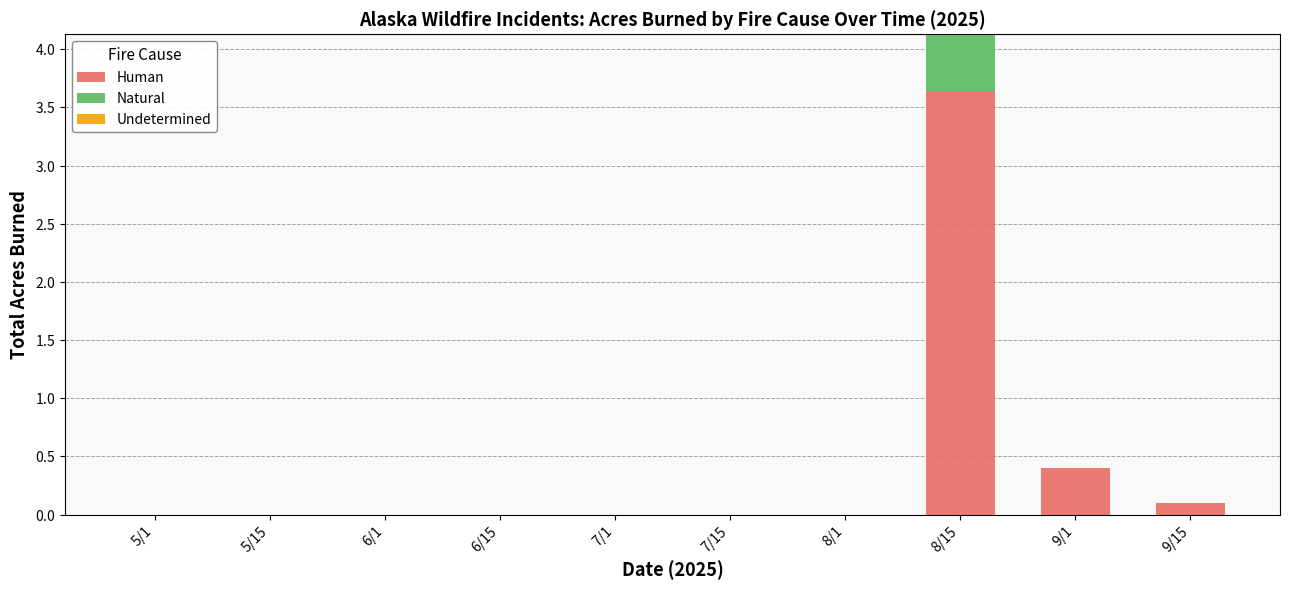

Are the bars grouped side by side (vs. stacked)?

No